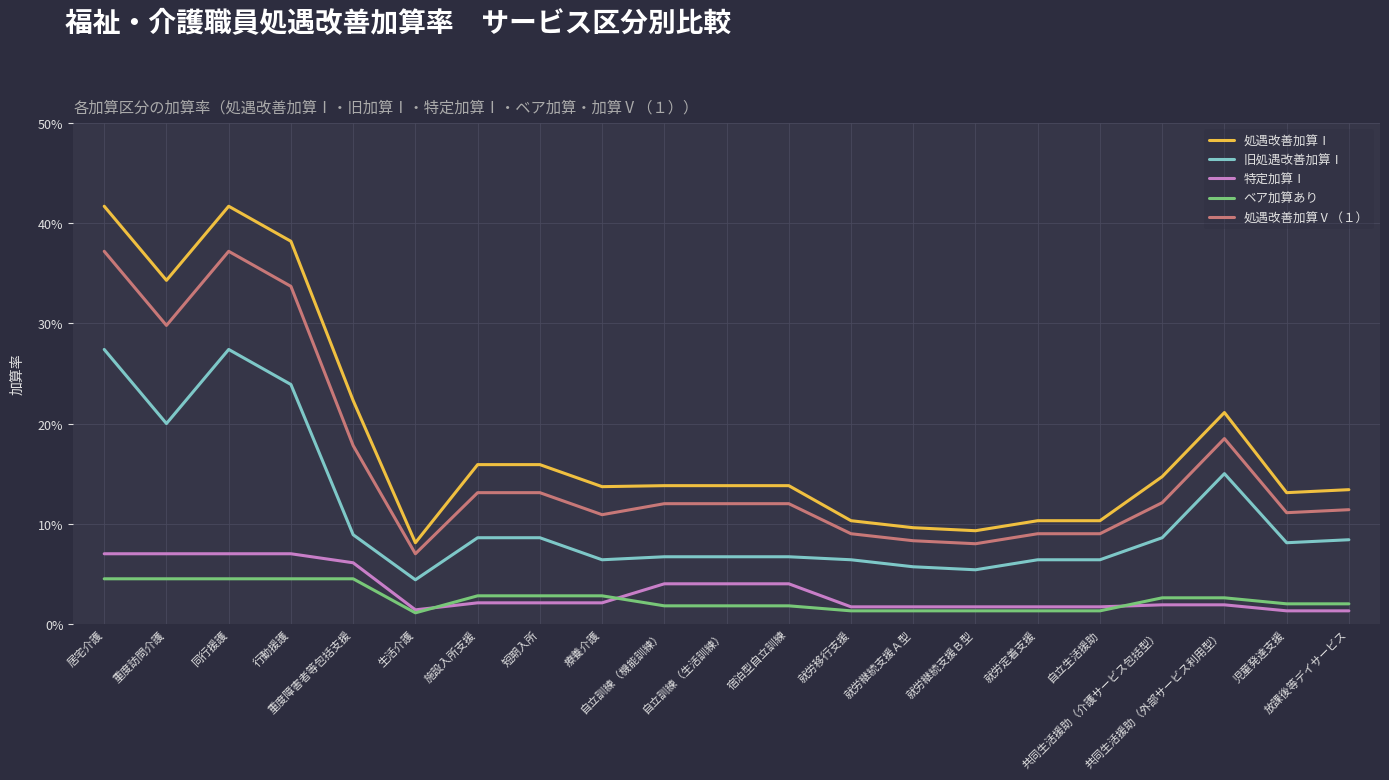

Reading left to right, transcribe all the data shown in this chart.

処遇改善加算Ⅰ: 居宅介護=0.4	重度訪問介護=0.3	同行援護=0.4	行動援護=0.4	重度障害者等包括支援=0.2	生活介護=0.1	施設入所支援=0.2	短期入所=0.2	療養介護=0.1	自立訓練（機能訓練）=0.1	自立訓練（生活訓練）=0.1	宿泊型自立訓練=0.1	就労移行支援=0.1	就労継続支援Ａ型=0.1	就労継続支援Ｂ型=0.1	就労定着支援=0.1	自立生活援助=0.1	共同生活援助（介護サービス包括型）=0.1	共同生活援助（外部サービス利用型）=0.2	児童発達支援=0.1	放課後等デイサービス=0.1
旧処遇改善加算Ⅰ: 居宅介護=0.3	重度訪問介護=0.2	同行援護=0.3	行動援護=0.2	重度障害者等包括支援=0.1	生活介護=0.0	施設入所支援=0.1	短期入所=0.1	療養介護=0.1	自立訓練（機能訓練）=0.1	自立訓練（生活訓練）=0.1	宿泊型自立訓練=0.1	就労移行支援=0.1	就労継続支援Ａ型=0.1	就労継続支援Ｂ型=0.1	就労定着支援=0.1	自立生活援助=0.1	共同生活援助（介護サービス包括型）=0.1	共同生活援助（外部サービス利用型）=0.1	児童発達支援=0.1	放課後等デイサービス=0.1
特定加算Ⅰ: 居宅介護=0.1	重度訪問介護=0.1	同行援護=0.1	行動援護=0.1	重度障害者等包括支援=0.1	生活介護=0.0	施設入所支援=0.0	短期入所=0.0	療養介護=0.0	自立訓練（機能訓練）=0.0	自立訓練（生活訓練）=0.0	宿泊型自立訓練=0.0	就労移行支援=0.0	就労継続支援Ａ型=0.0	就労継続支援Ｂ型=0.0	就労定着支援=0.0	自立生活援助=0.0	共同生活援助（介護サービス包括型）=0.0	共同生活援助（外部サービス利用型）=0.0	児童発達支援=0.0	放課後等デイサービス=0.0
ベア加算あり: 居宅介護=0.0	重度訪問介護=0.0	同行援護=0.0	行動援護=0.0	重度障害者等包括支援=0.0	生活介護=0.0	施設入所支援=0.0	短期入所=0.0	療養介護=0.0	自立訓練（機能訓練）=0.0	自立訓練（生活訓練）=0.0	宿泊型自立訓練=0.0	就労移行支援=0.0	就労継続支援Ａ型=0.0	就労継続支援Ｂ型=0.0	就労定着支援=0.0	自立生活援助=0.0	共同生活援助（介護サービス包括型）=0.0	共同生活援助（外部サービス利用型）=0.0	児童発達支援=0.0	放課後等デイサービス=0.0
処遇改善加算Ⅴ（１）: 居宅介護=0.4	重度訪問介護=0.3	同行援護=0.4	行動援護=0.3	重度障害者等包括支援=0.2	生活介護=0.1	施設入所支援=0.1	短期入所=0.1	療養介護=0.1	自立訓練（機能訓練）=0.1	自立訓練（生活訓練）=0.1	宿泊型自立訓練=0.1	就労移行支援=0.1	就労継続支援Ａ型=0.1	就労継続支援Ｂ型=0.1	就労定着支援=0.1	自立生活援助=0.1	共同生活援助（介護サービス包括型）=0.1	共同生活援助（外部サービス利用型）=0.2	児童発達支援=0.1	放課後等デイサービス=0.1